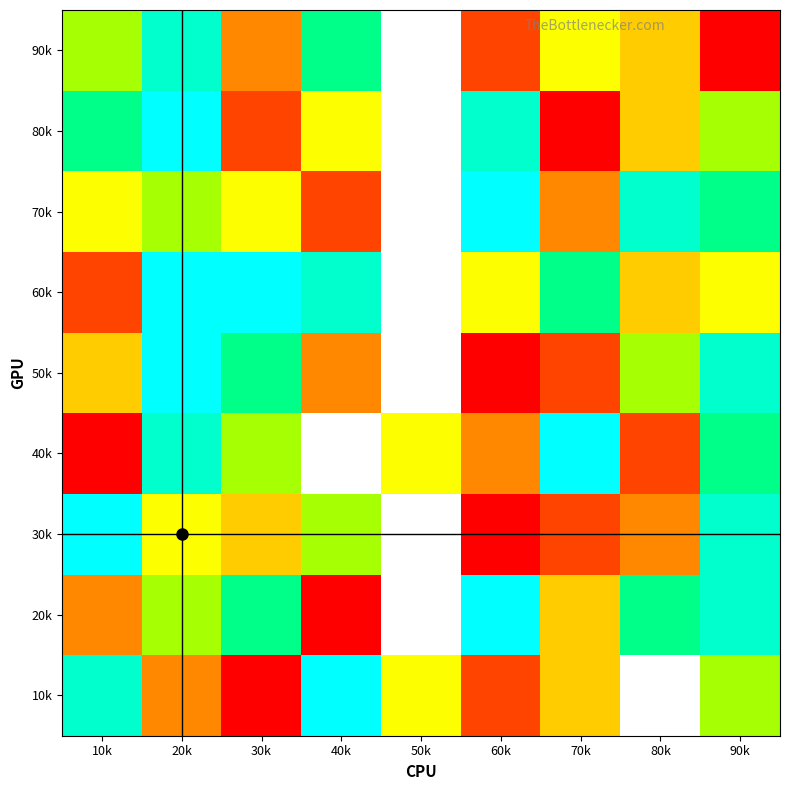

Which label corresponds to the largest value in the chart?

40k